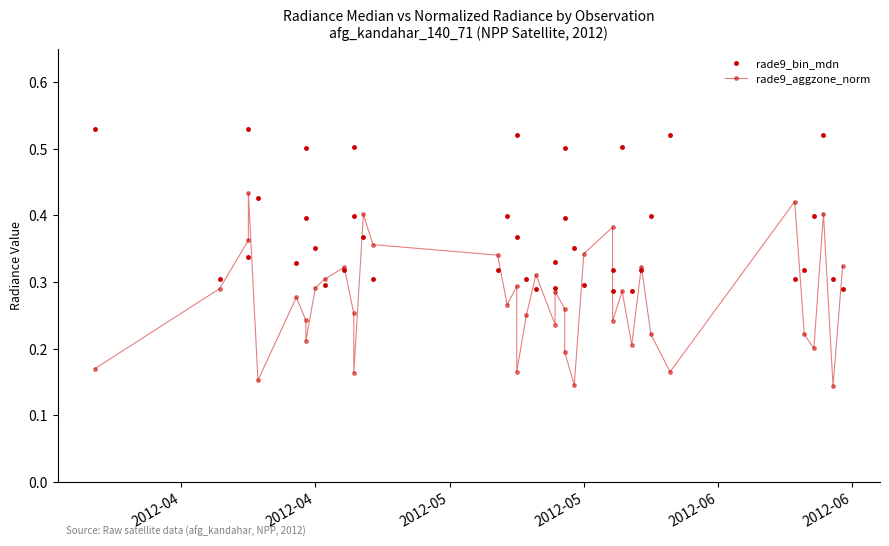

Which series has the widest spread of values?

rade9_aggzone_norm